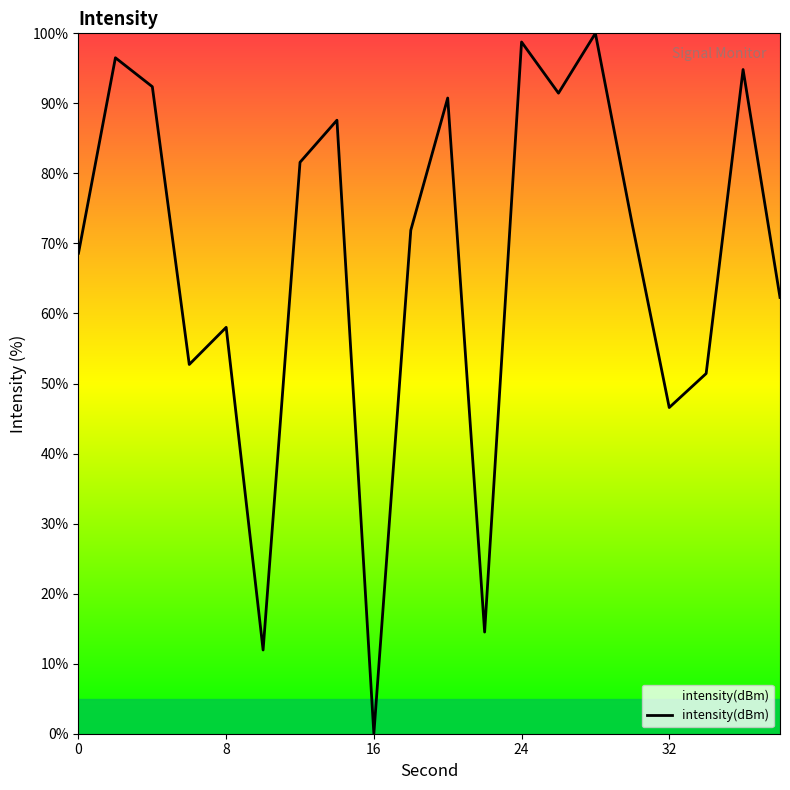

What is the difference between the maximum and minimum values?

100.0